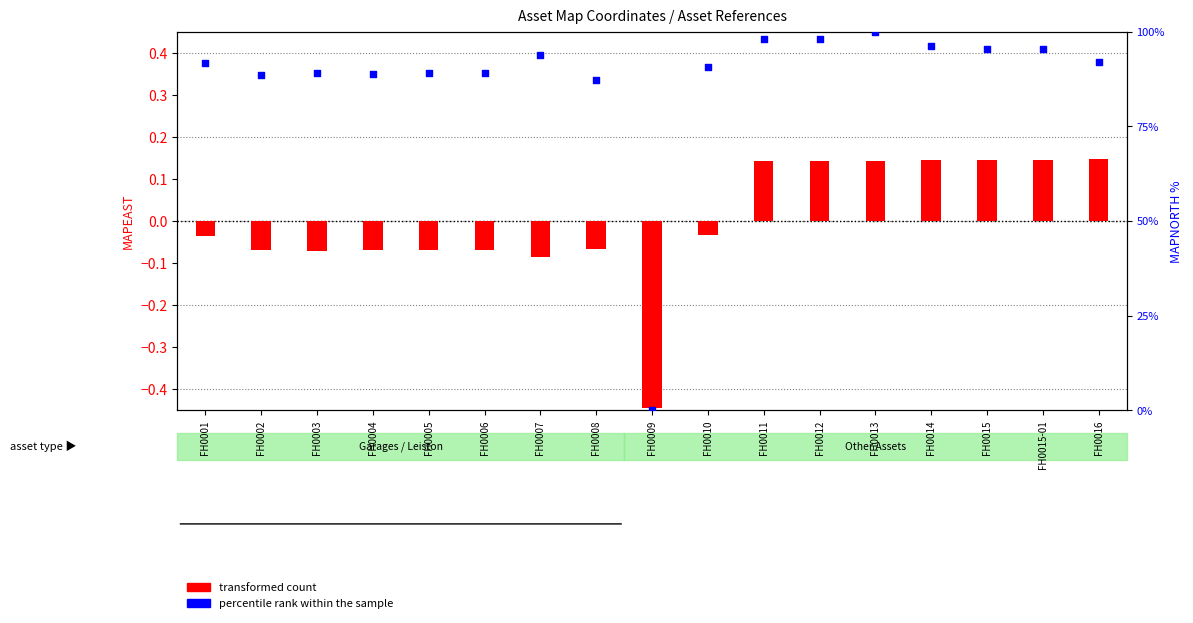

What are all the series names shown in the legend?

transformed count, percentile rank within the sample